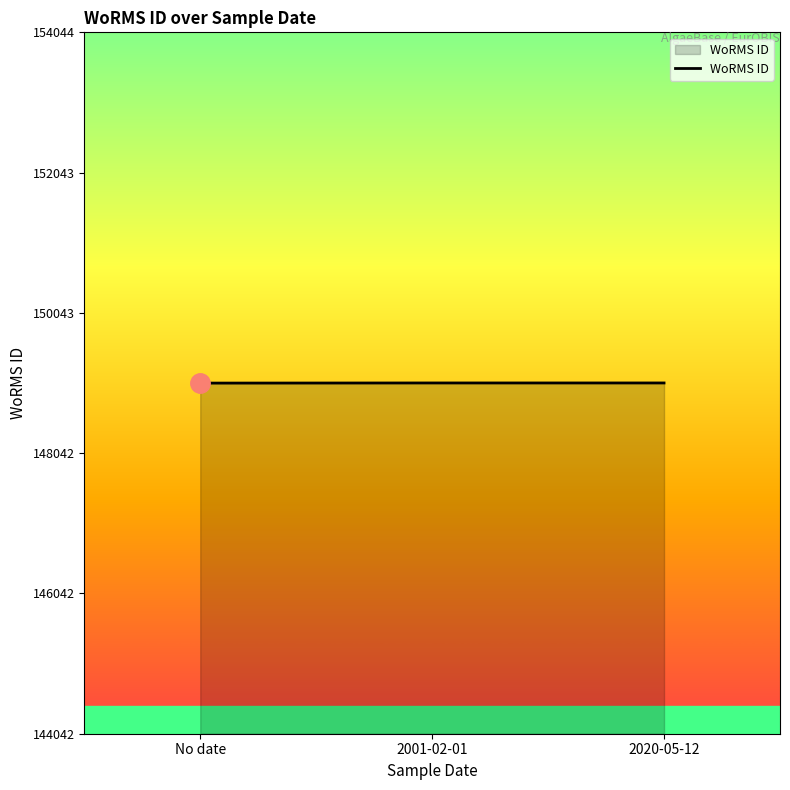

What is the smallest value displayed?

149042